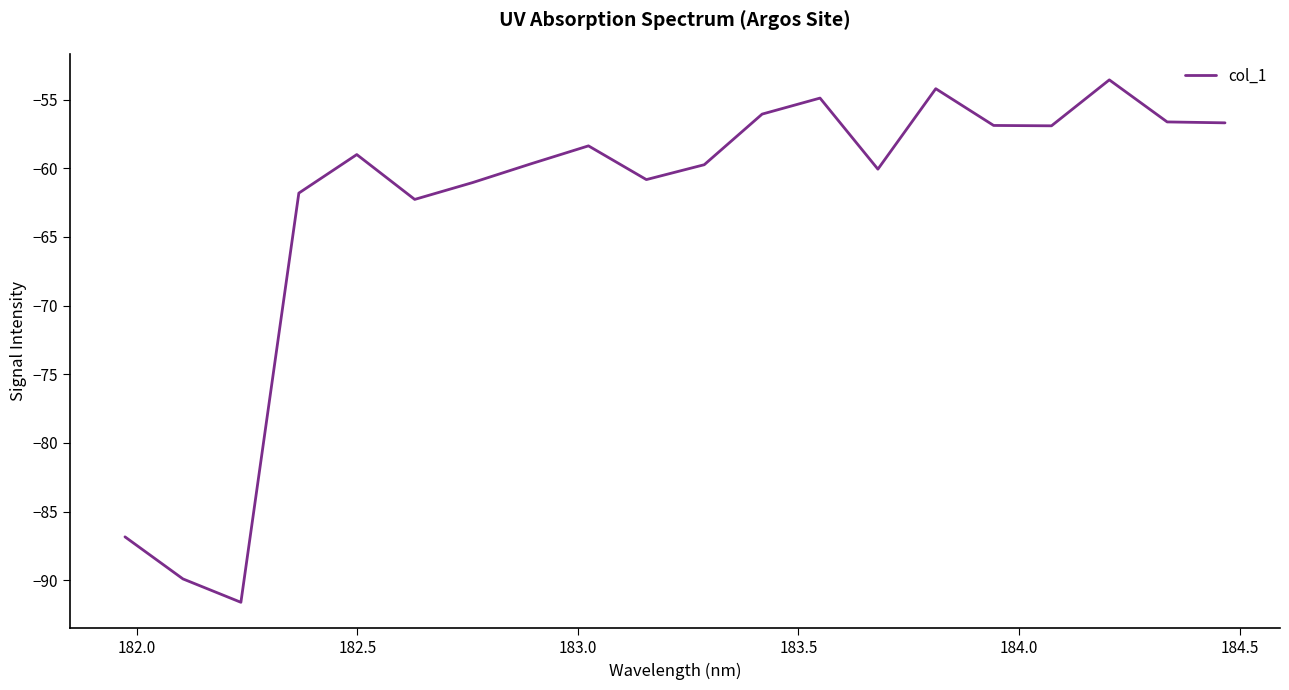

What is the minimum value shown in the chart?

-91.6